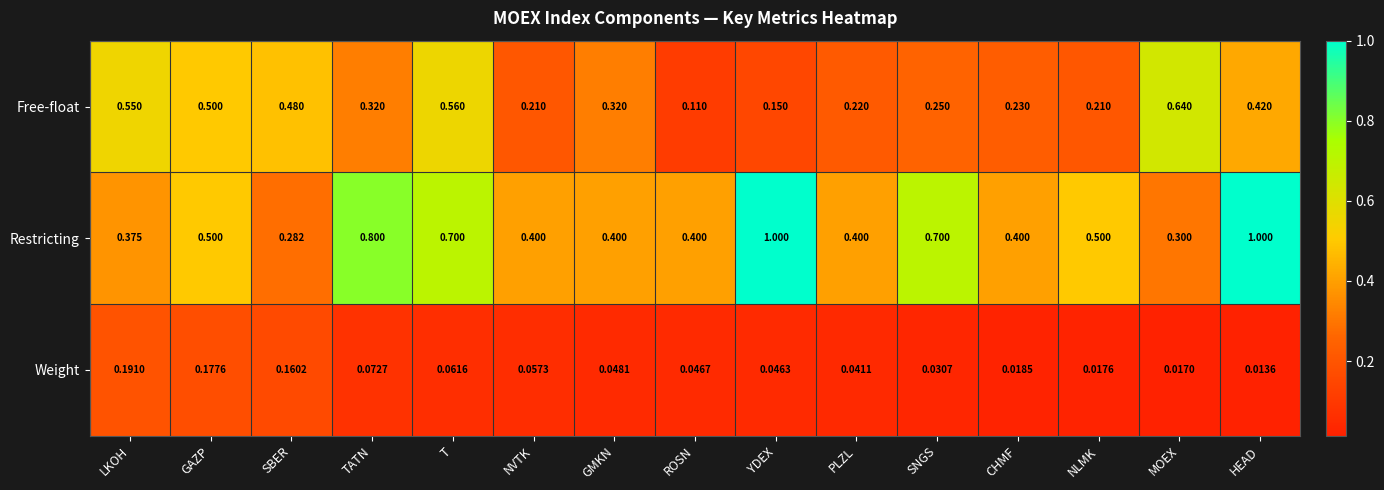

What is the spread (max minus min) of values at ROSN?

0.4